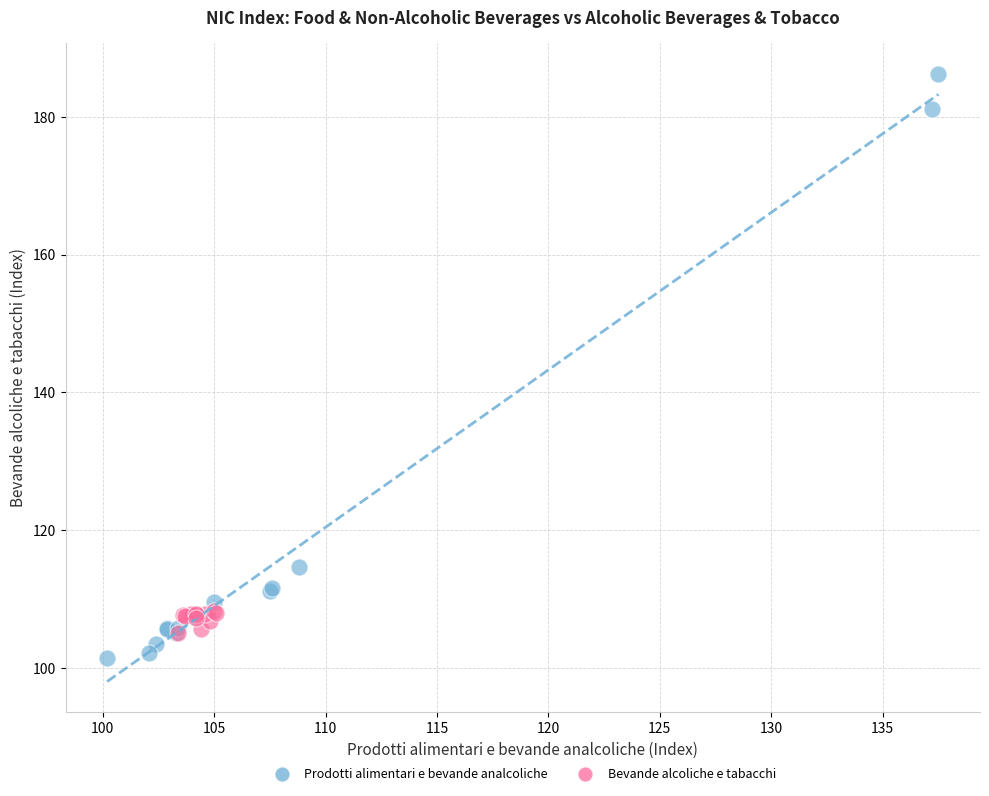

Which series reaches the maximum Y coordinate?

Prodotti alimentari e bevande analcoliche